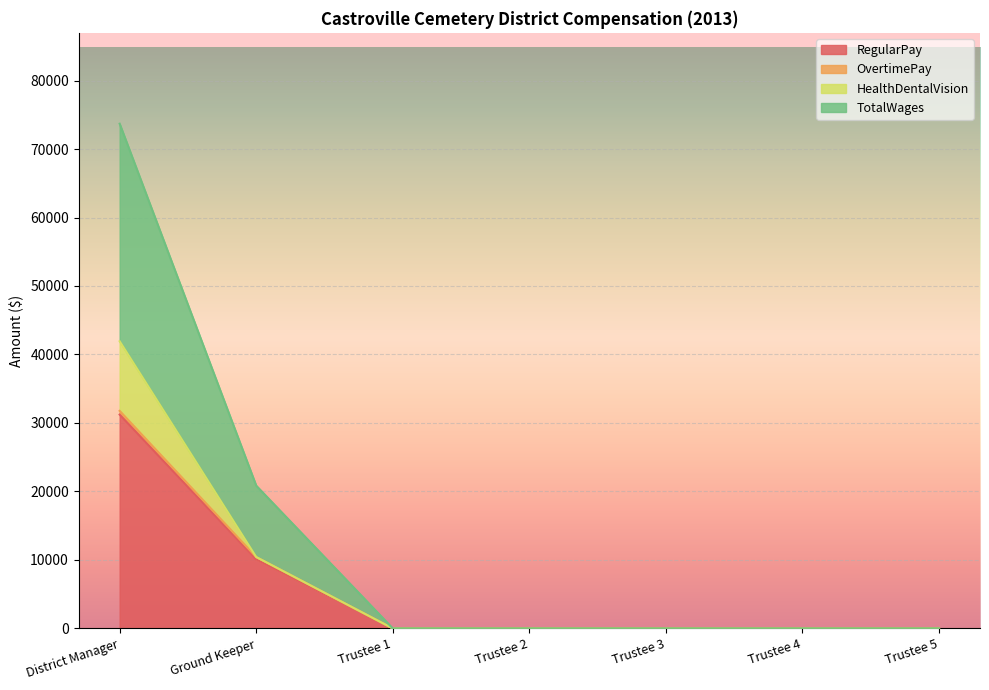

True or false: RegularPay has more than 2 points higher than both neighbors.

False